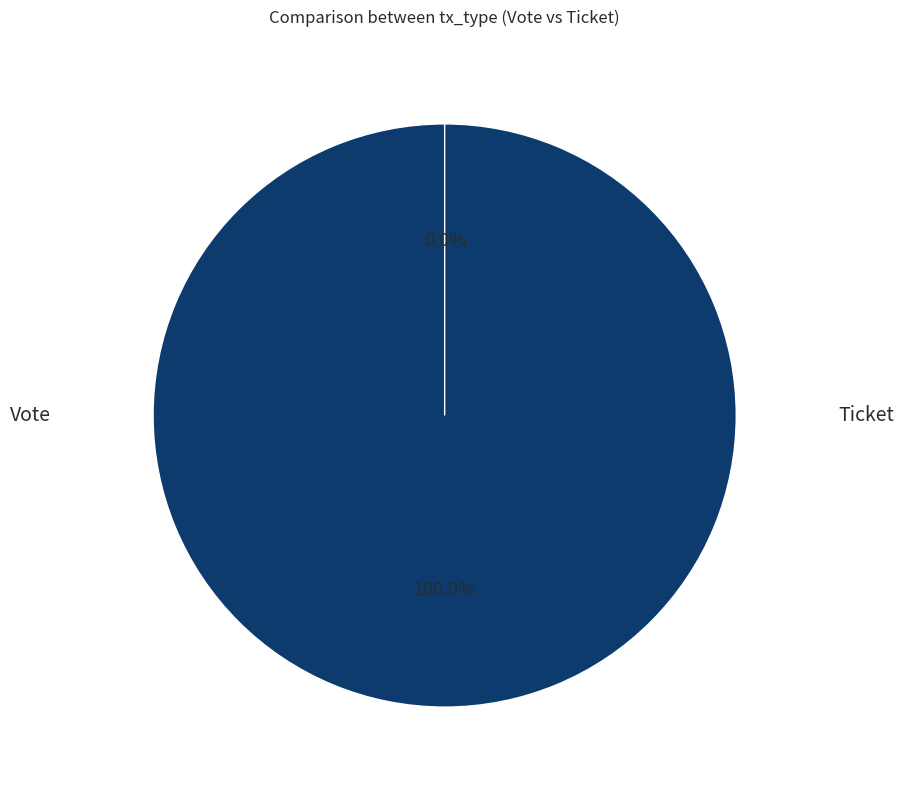

Combined, what portion of the pie is Ticket and Vote?

100.0%